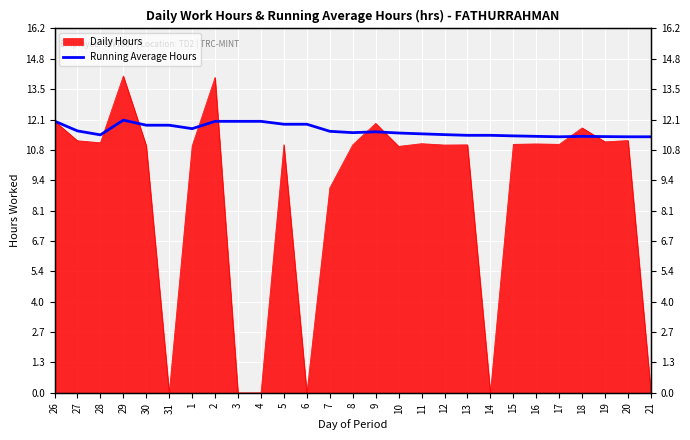

True or false: there are more than 1 points higher than both neighbors.

True